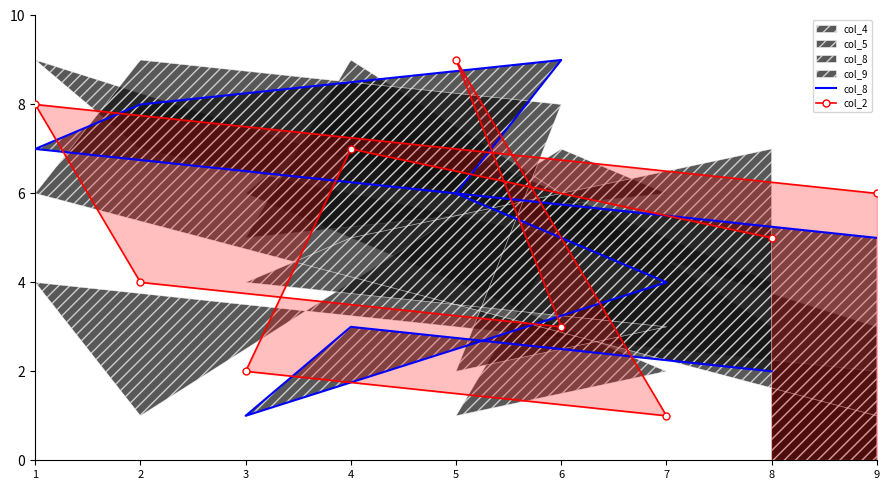

Rank the series by their maximum value, from lowest to highest.

col_8, col_2